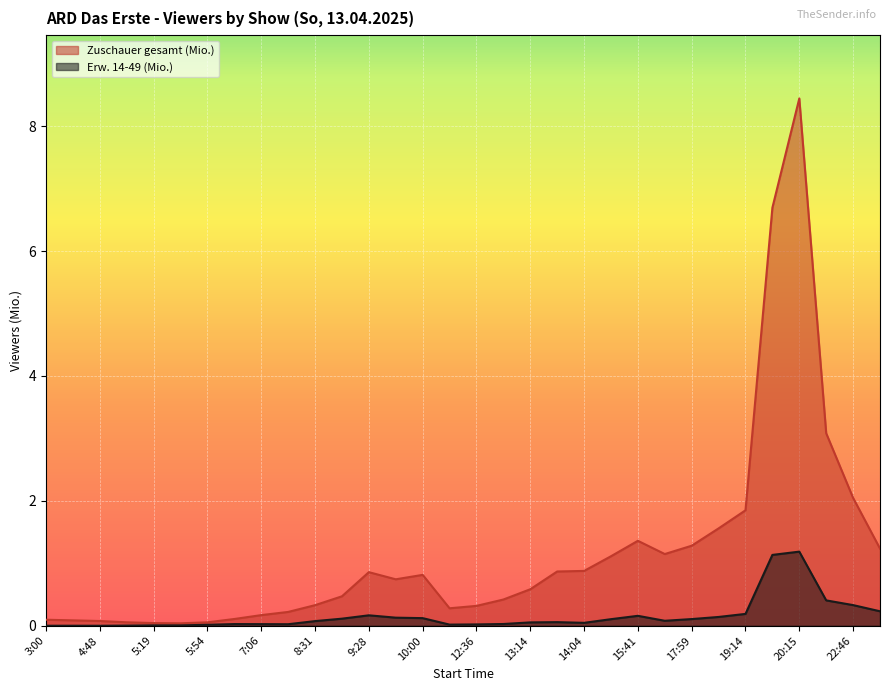

How many lines are shown in the chart?

2